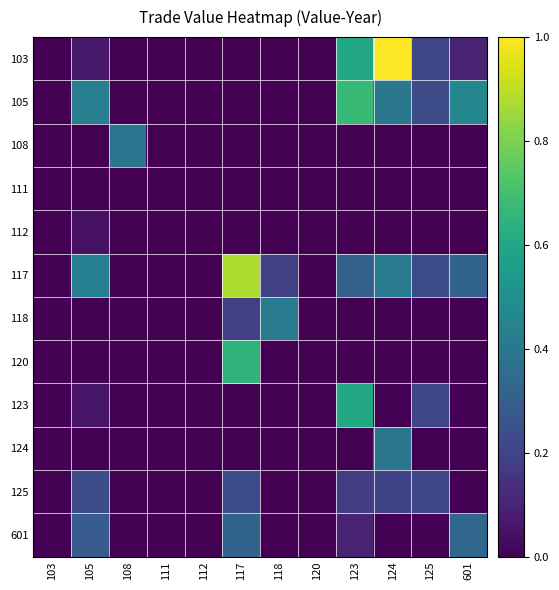

What is the difference between the maximum and minimum values in the 103 series?

1.0